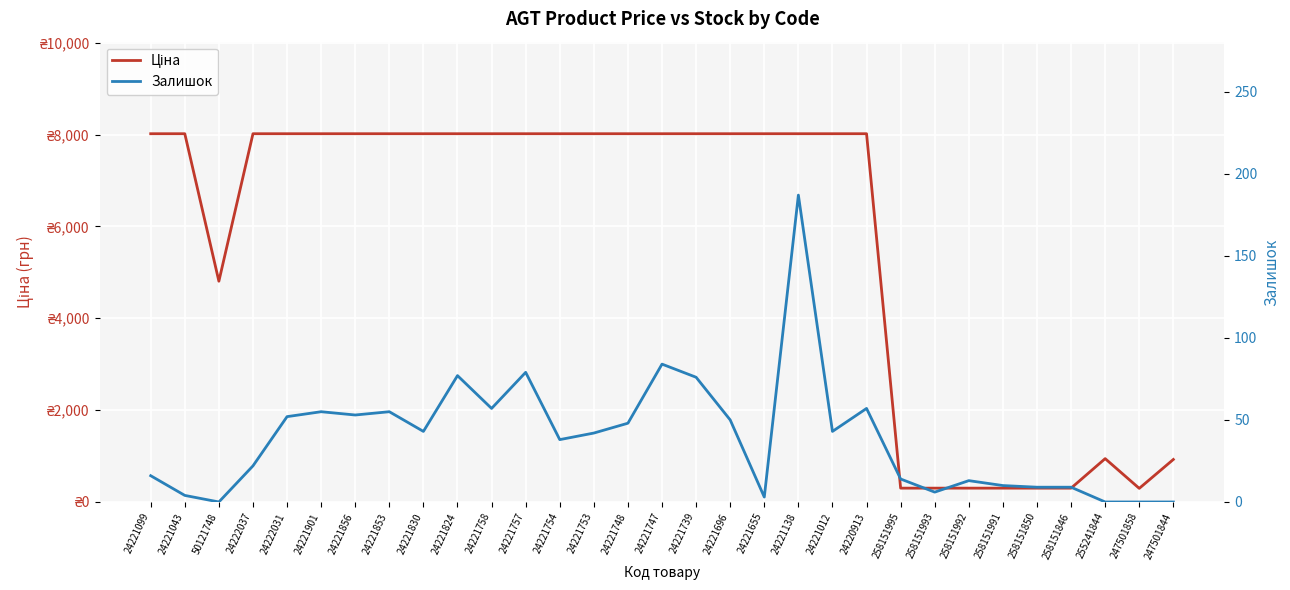

What is the difference between the highest and lowest values at 24221757?

7940.3